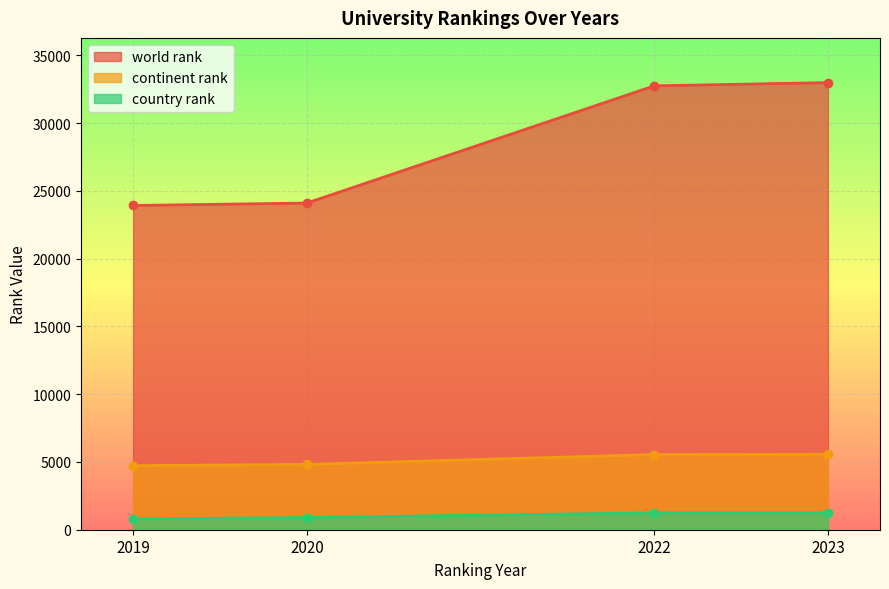

How many lines are shown in the chart?

3